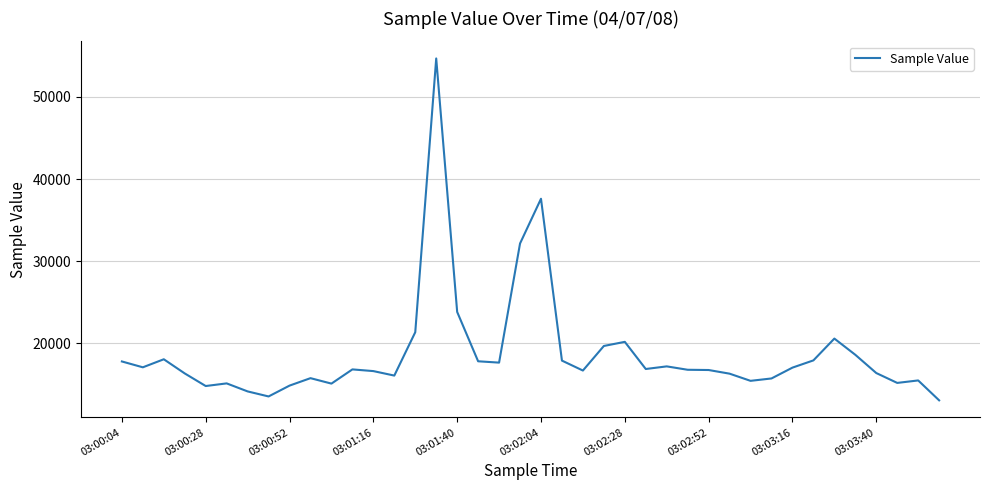

What is the maximum value shown in the chart?

54693